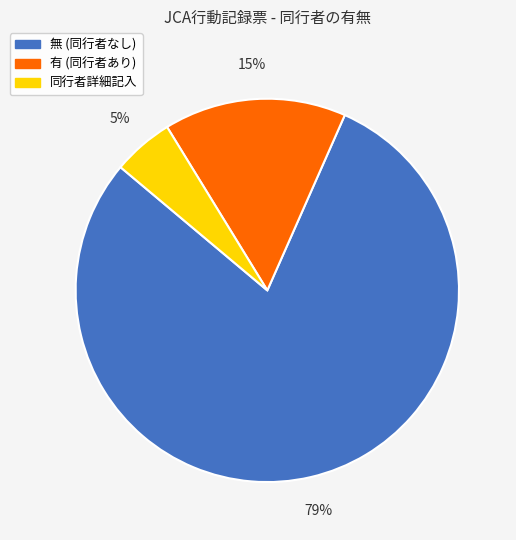

To the nearest percent, what is the average slice percentage?

33%